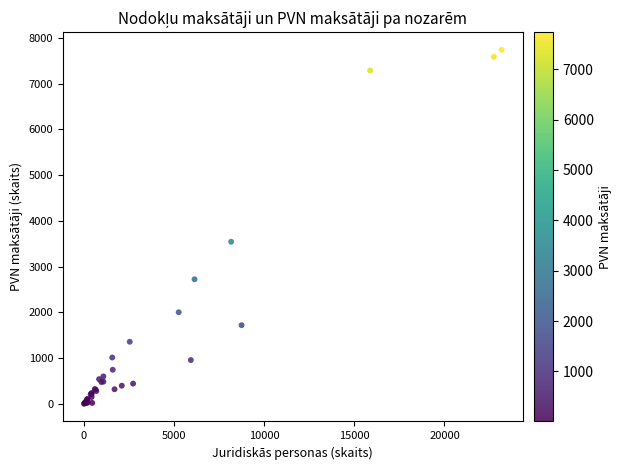

What Y value in the scatter plot is closest to 3871?

3545